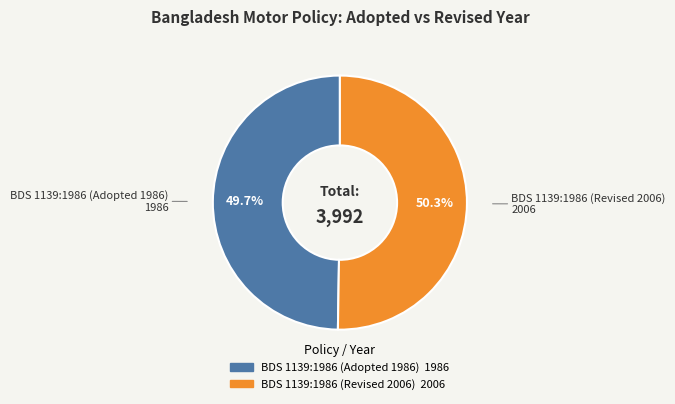

Does any single category account for the majority?

Yes